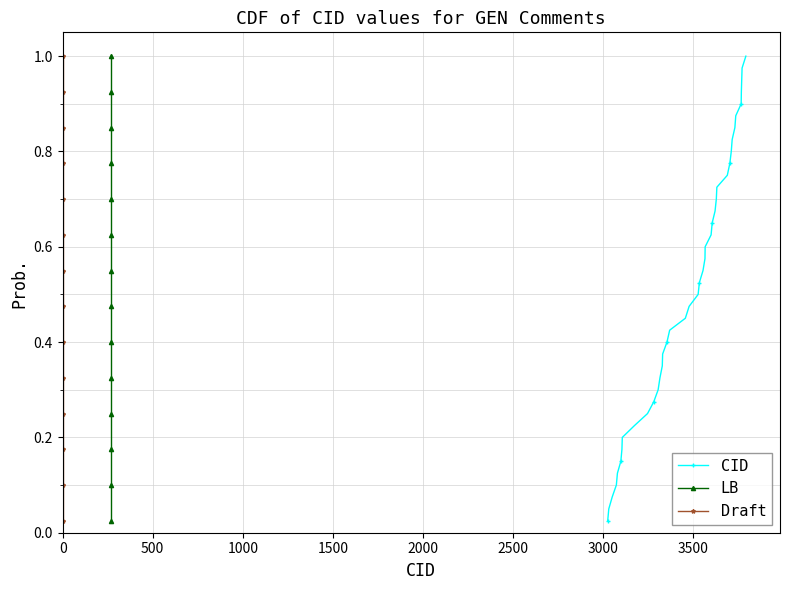

What is the greatest value displayed?

1.0